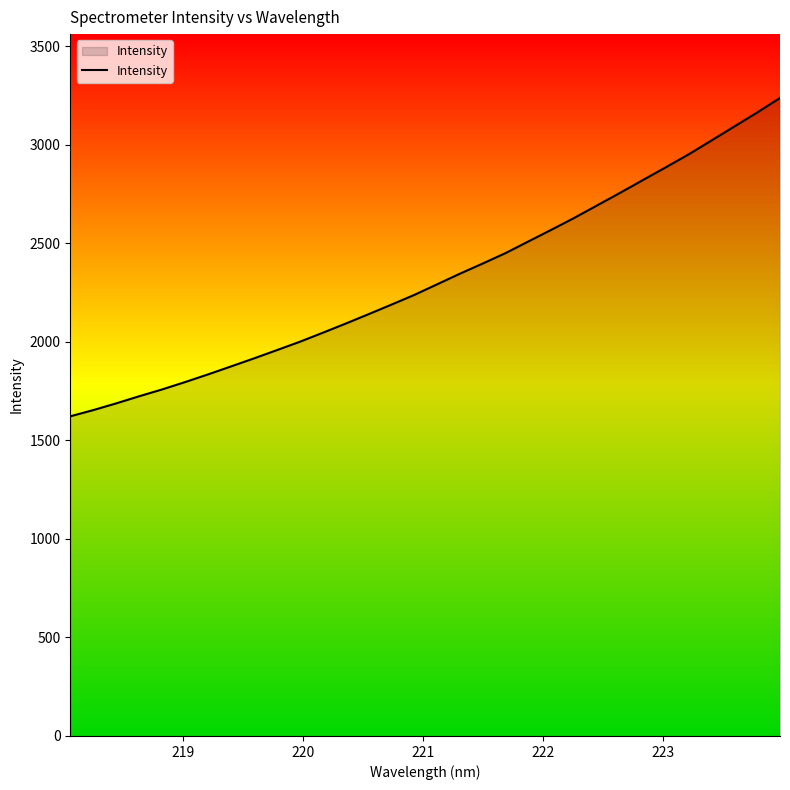

What is the smallest value displayed?

1622.2